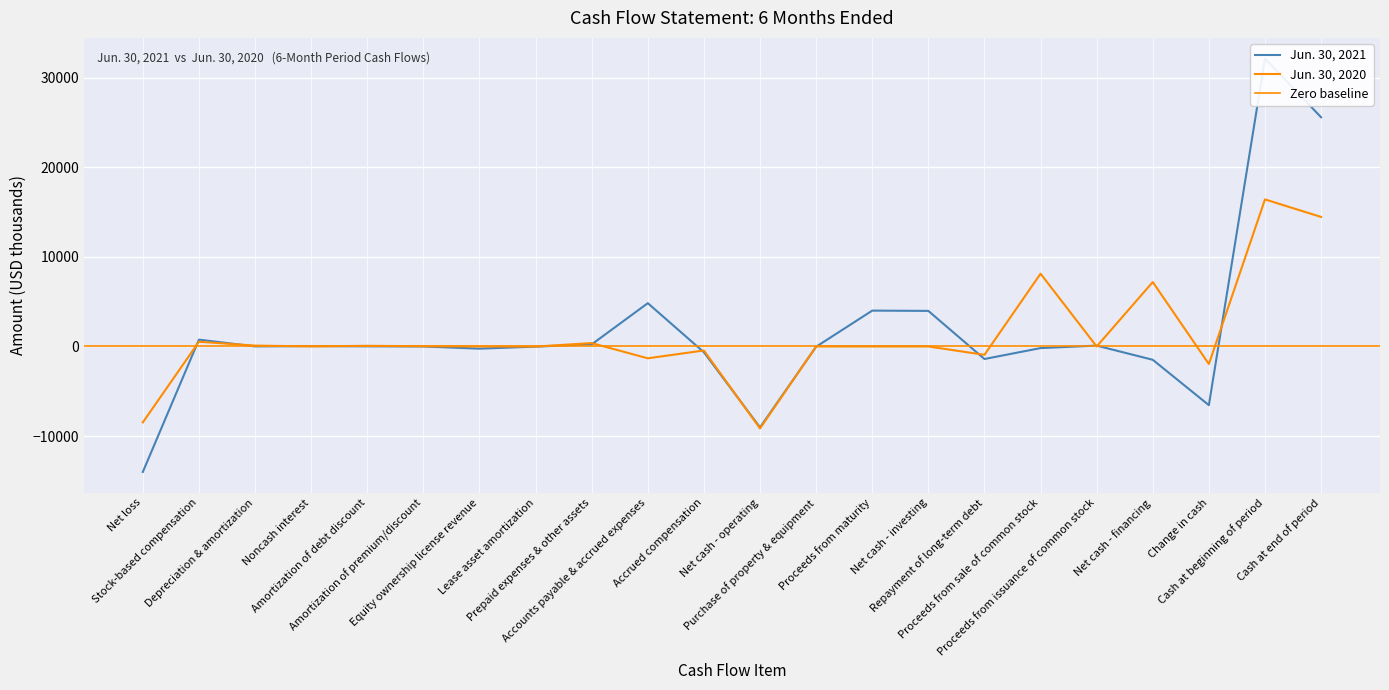

What is the label of the 5th point from the right?

Proceeds from issuance of common stock